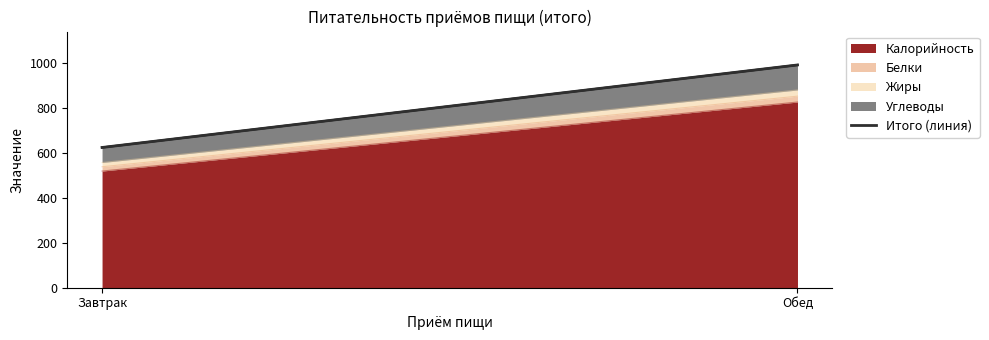

Rank the categories by value from lowest to highest.

Завтрак, Обед